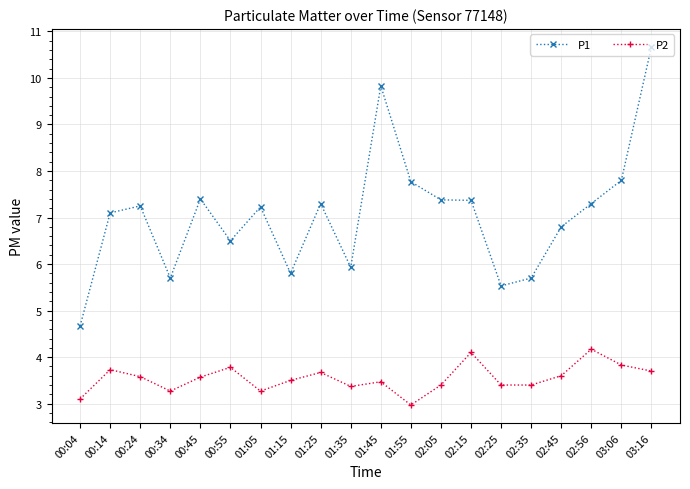

What is the greatest value displayed?

10.7